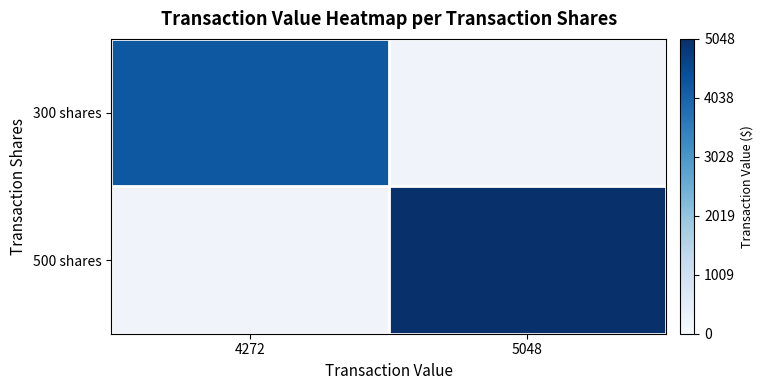

Rank the series by their maximum value, from highest to lowest.

300 shares, 500 shares